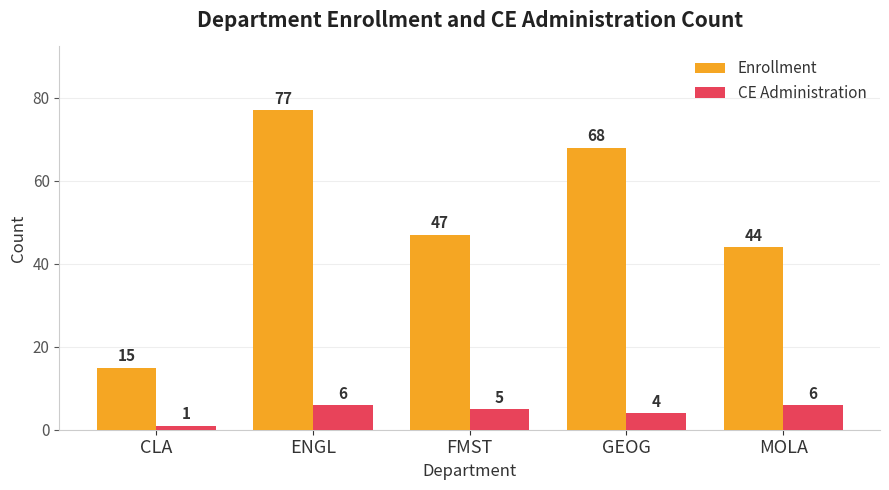

What is the maximum value for Enrollment?

77